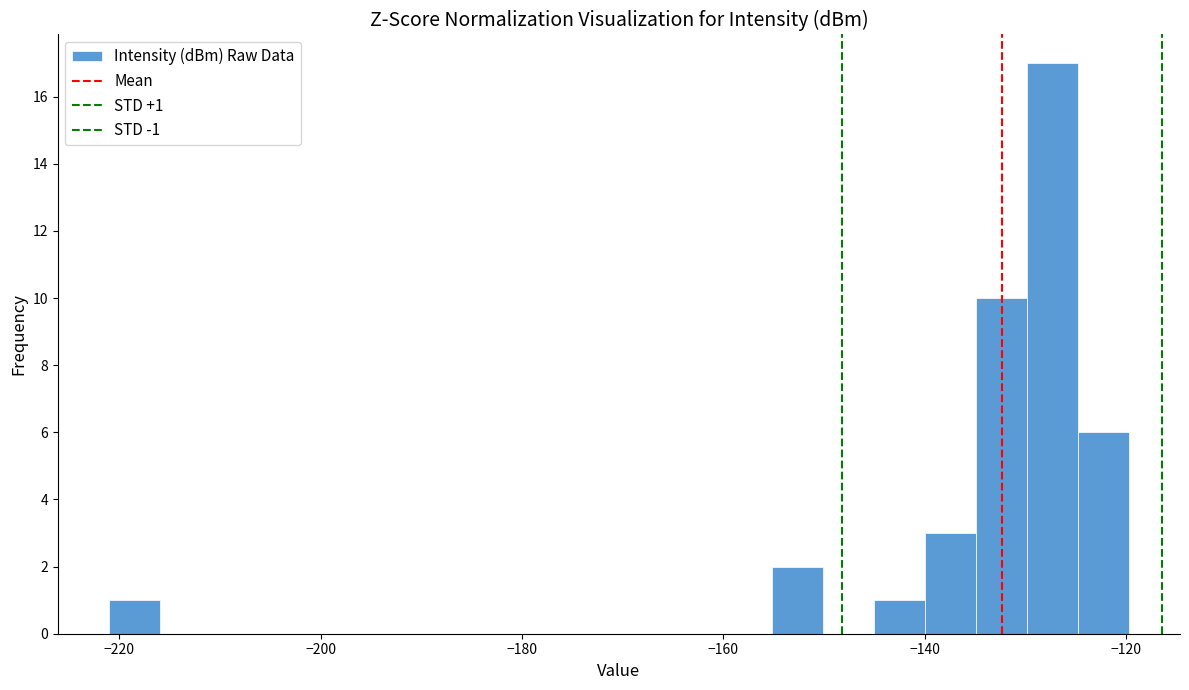

Read against the x-axis, roughly where is the centre of the tallest bar?

-128